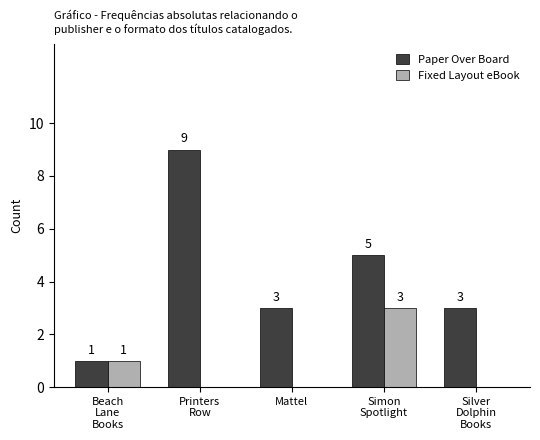

At which label does Paper Over Board reach its peak?

Printers
Row